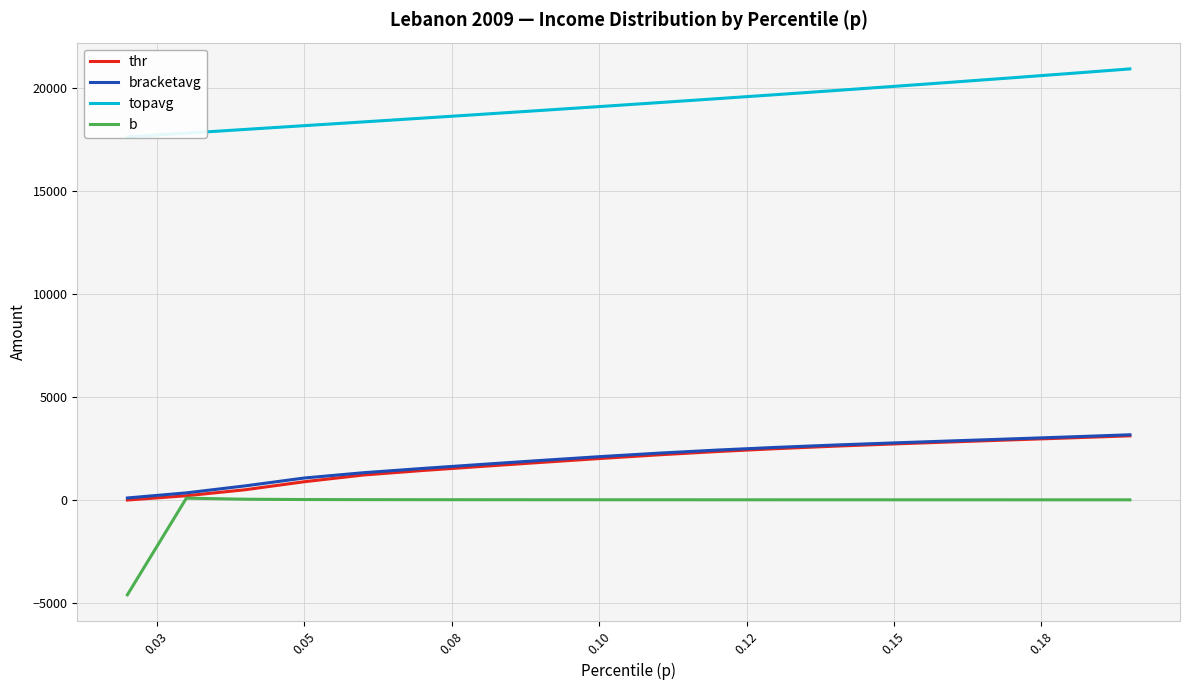

Which series has the largest total across all categories?

topavg